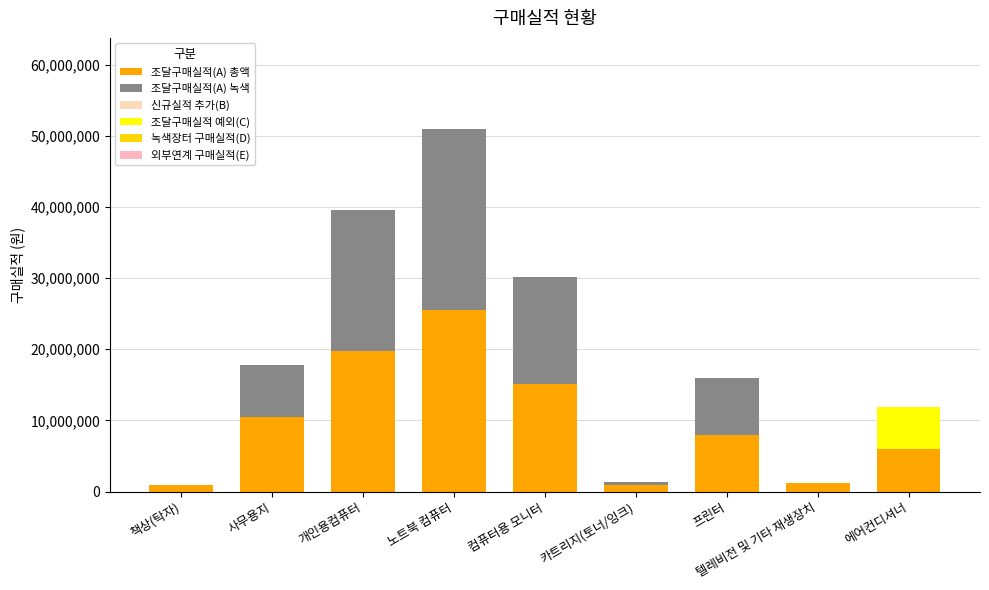

How many series are shown in this chart?

3